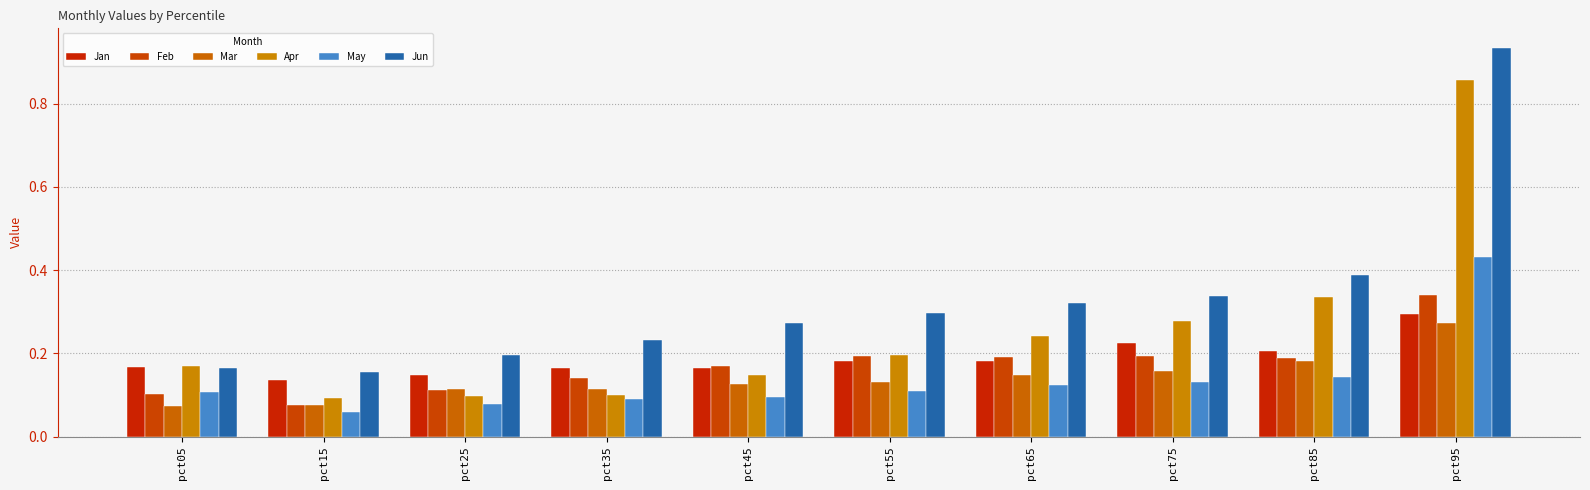

What is the total value across all series at pct55?

1.1